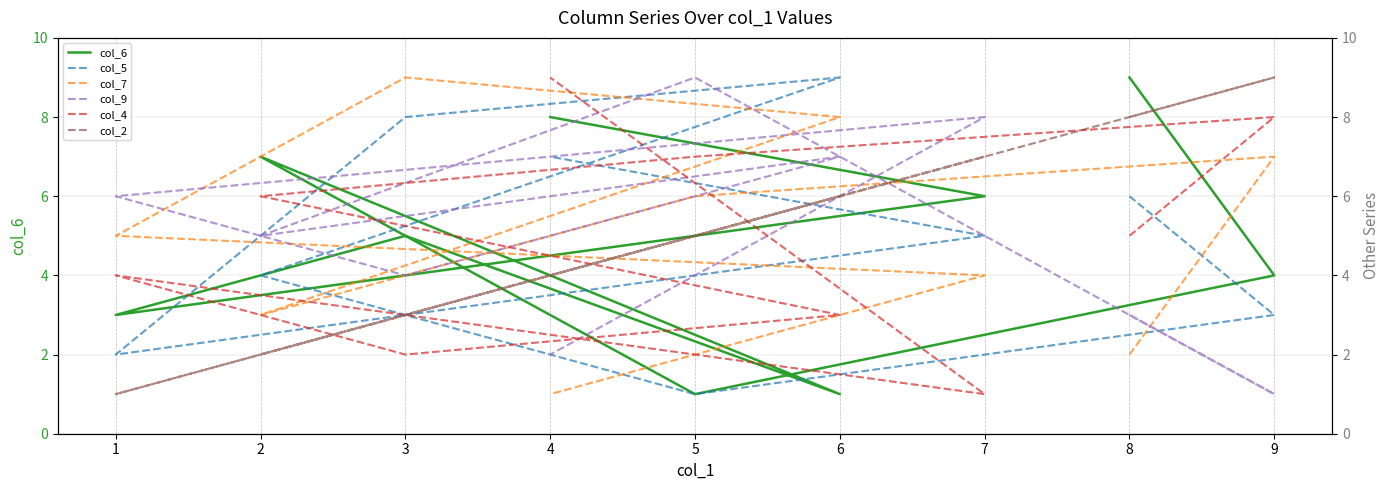

How many values in the col_4 series are below 5?

4